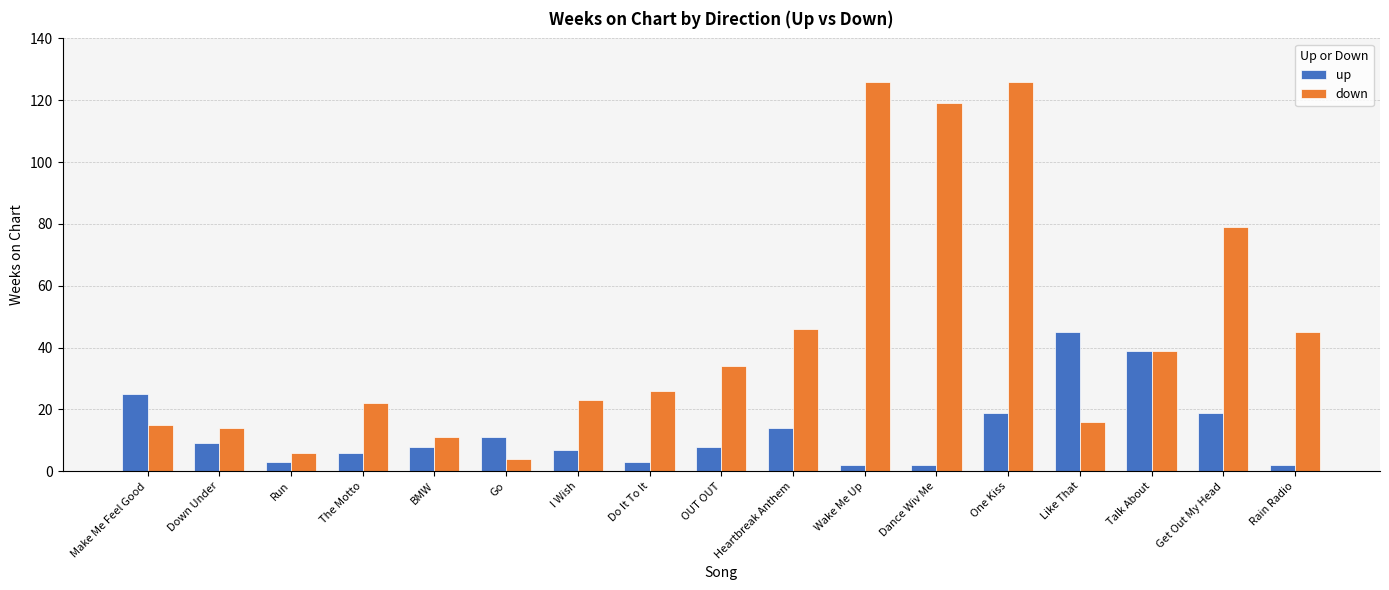

Reading right to left, list all the values displayed in this chart.

up: 2	19	39	45	19	2	2	14	8	3	7	11	8	6	3	9	25
down: 45	79	39	16	126	119	126	46	34	26	23	4	11	22	6	14	15